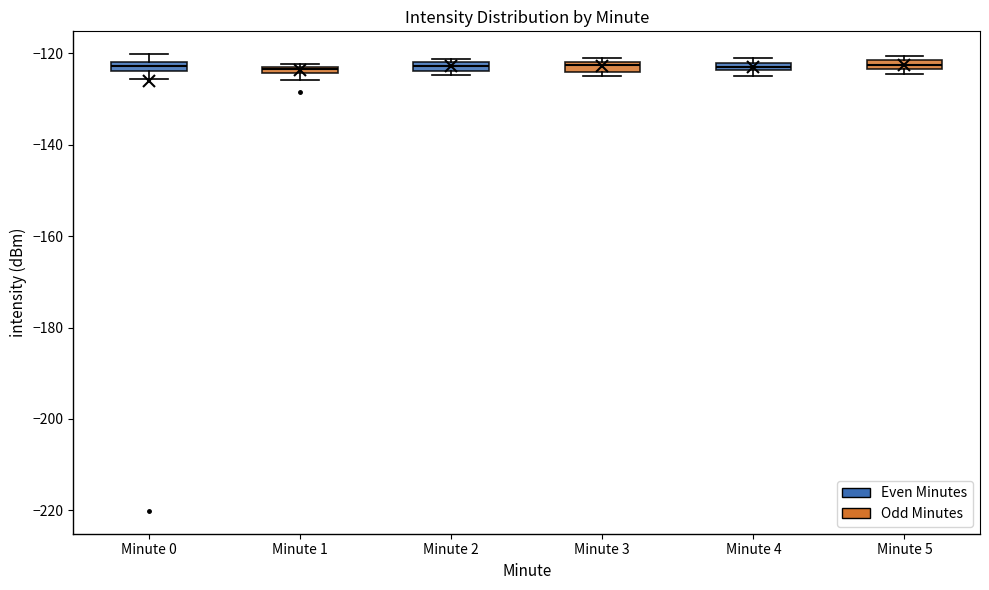

Where is the lower edge of the box for Minute 3 on the y-axis? The values are not printed on the chart, so give them approximately, as read against the axis.

-124